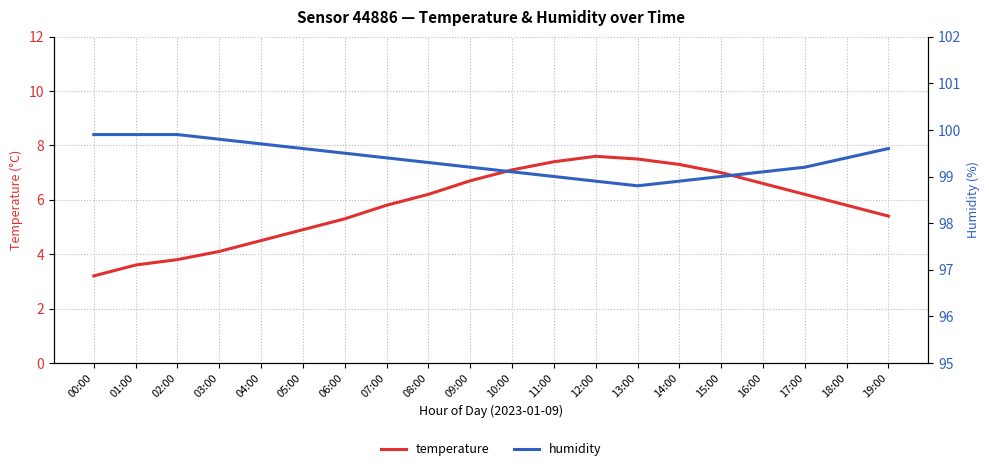

Reading left to right, list all the values displayed in this chart.

temperature: 00:00=3.2	01:00=3.6	02:00=3.8	03:00=4.1	04:00=4.5	05:00=4.9	06:00=5.3	07:00=5.8	08:00=6.2	09:00=6.7	10:00=7.1	11:00=7.4	12:00=7.6	13:00=7.5	14:00=7.3	15:00=7.0	16:00=6.6	17:00=6.2	18:00=5.8	19:00=5.4
humidity: 00:00=99.9	01:00=99.9	02:00=99.9	03:00=99.8	04:00=99.7	05:00=99.6	06:00=99.5	07:00=99.4	08:00=99.3	09:00=99.2	10:00=99.1	11:00=99.0	12:00=98.9	13:00=98.8	14:00=98.9	15:00=99.0	16:00=99.1	17:00=99.2	18:00=99.4	19:00=99.6